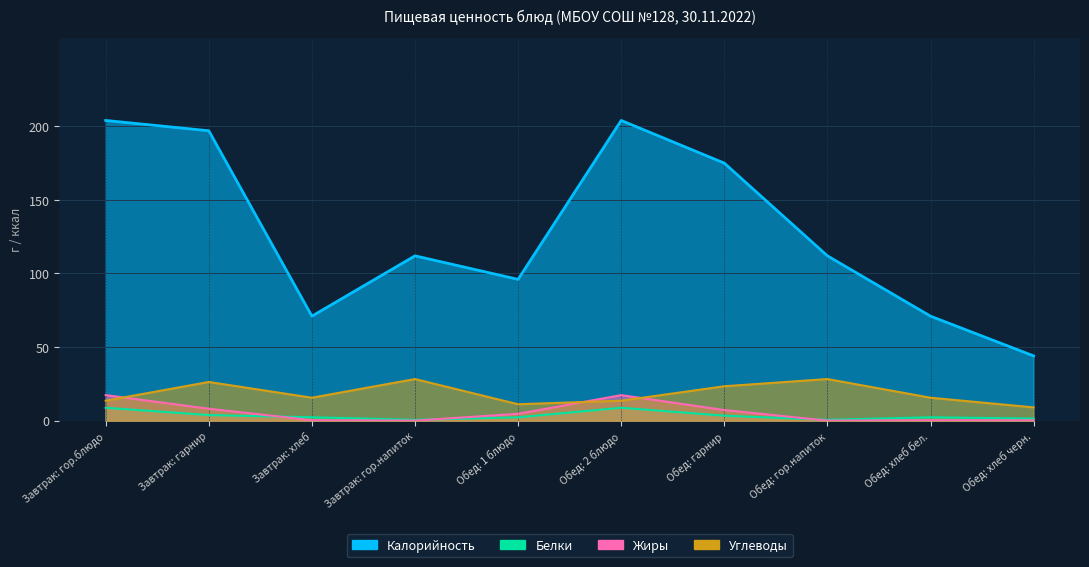

List the series in order of their peak value, highest first.

Калорийность, Углеводы, Жиры, Белки